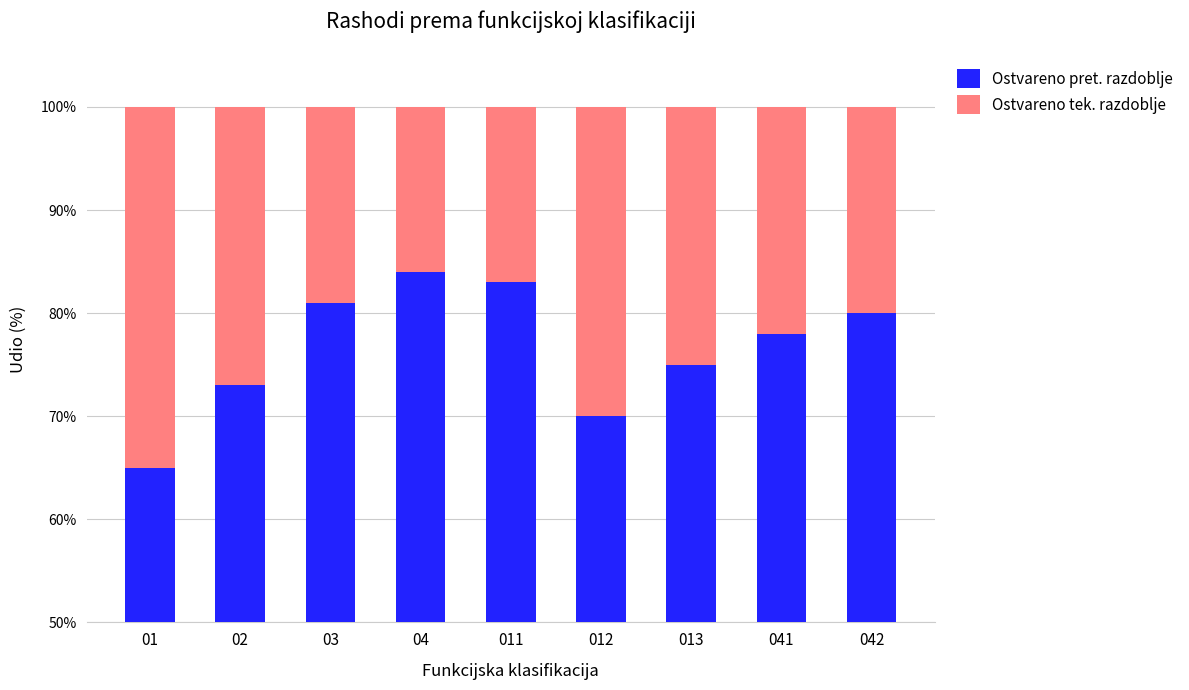

At which category is the sum across all series the highest?

01